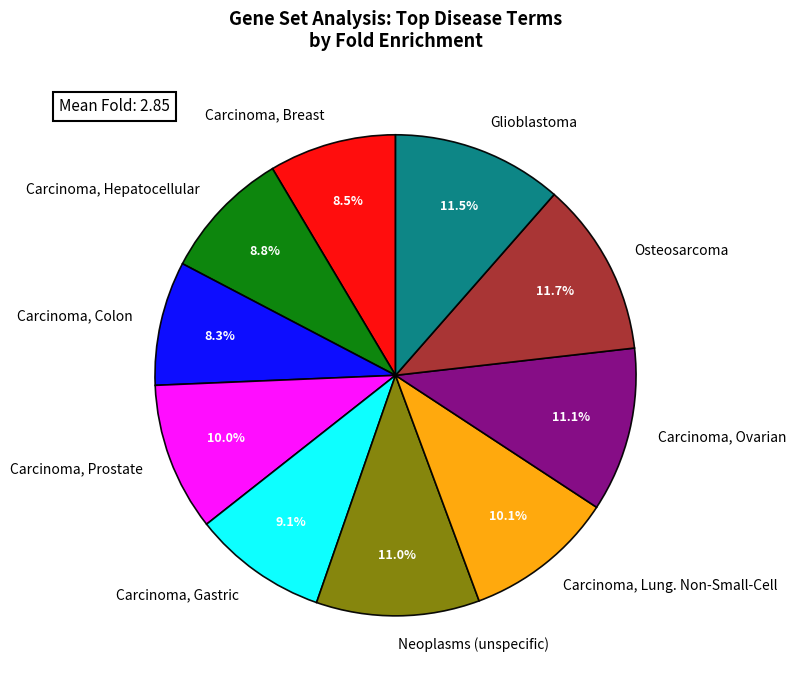

To the nearest percent, what is the average slice percentage?

10%